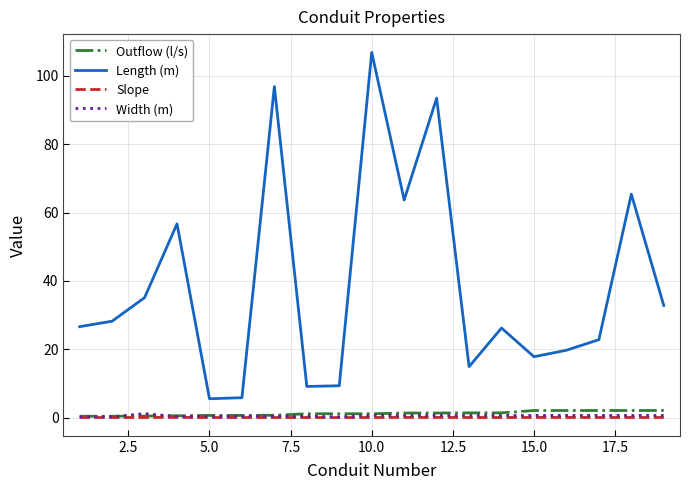

At how many categories does at least one series exceed 4?

19